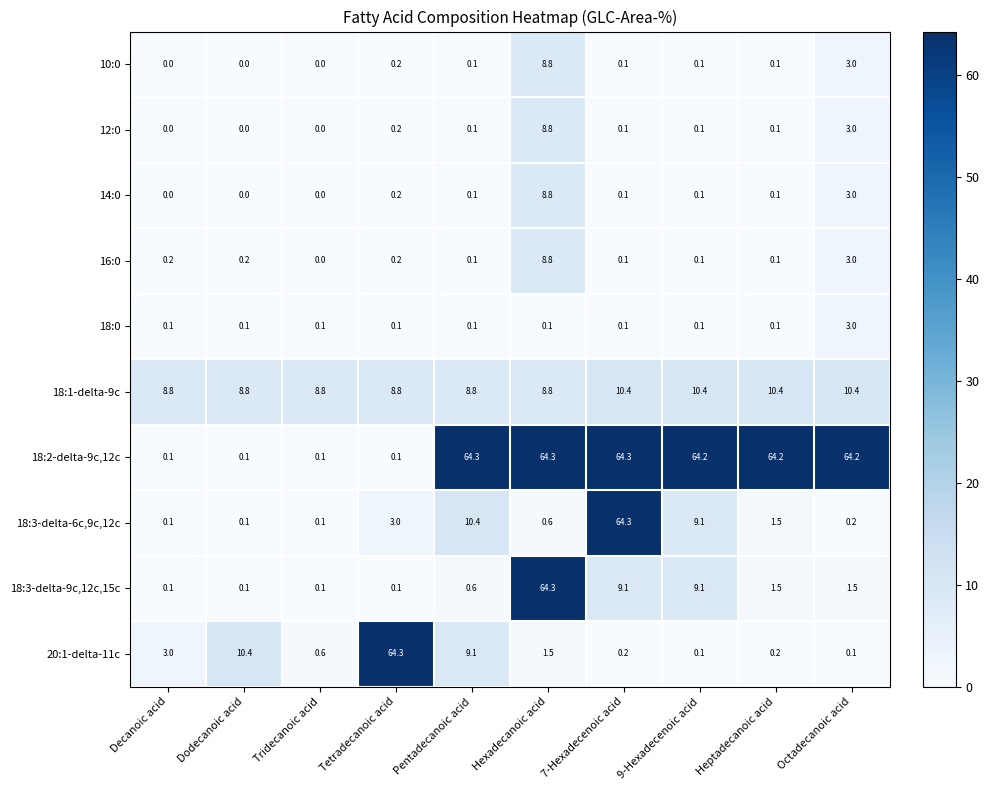

What is the difference between the highest and lowest values at Tridecanoic acid?

8.8